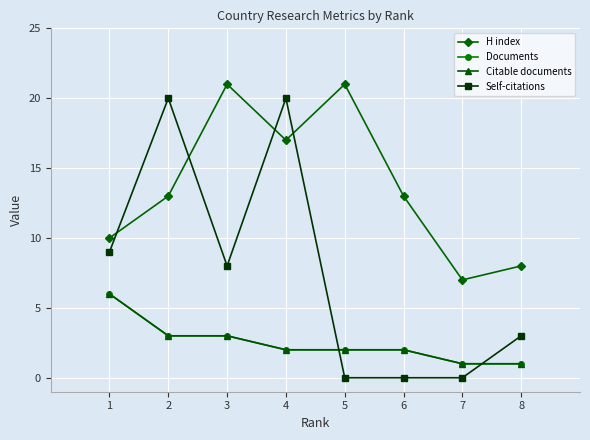

How many lines are shown in the chart?

4